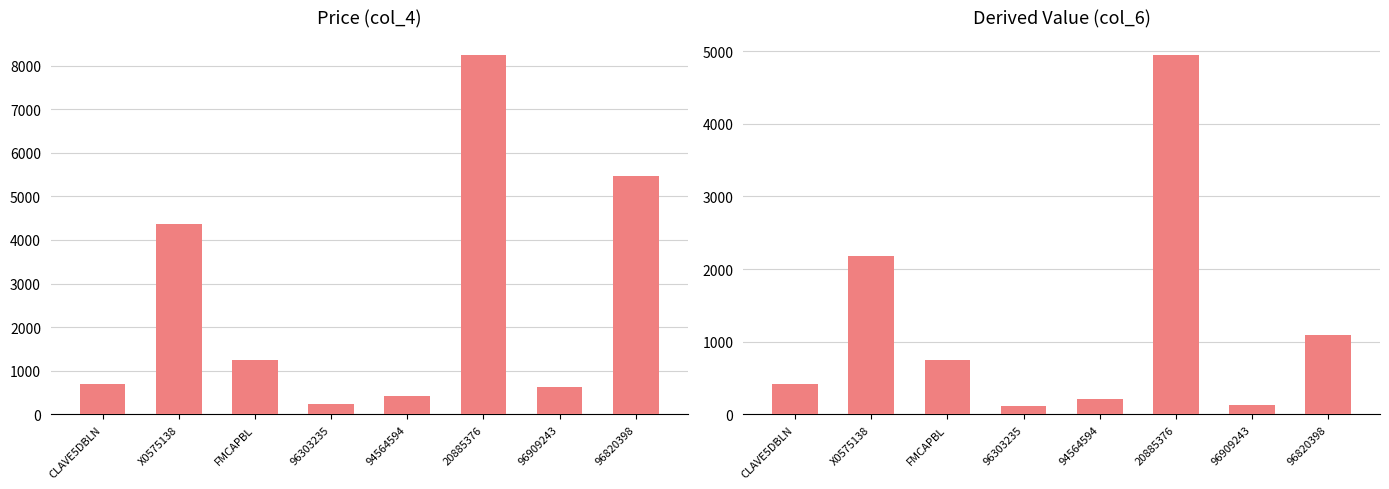

What is the minimum value for col_4 (Price)?

231.7